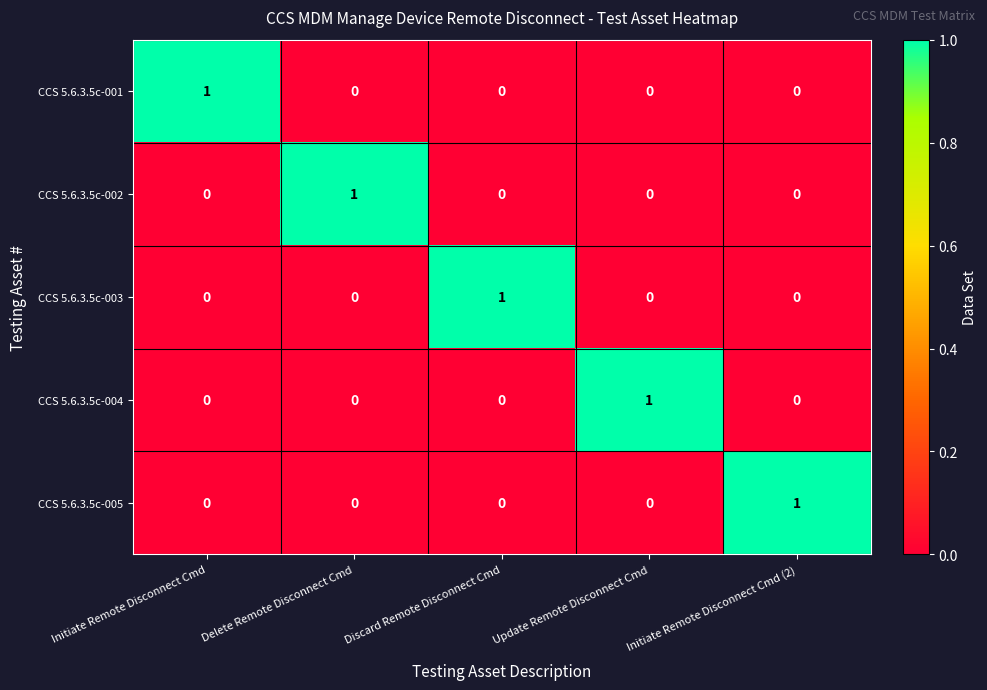

Count the CCS 5.6.3.5c-002 values in the range 0 to 1.

5